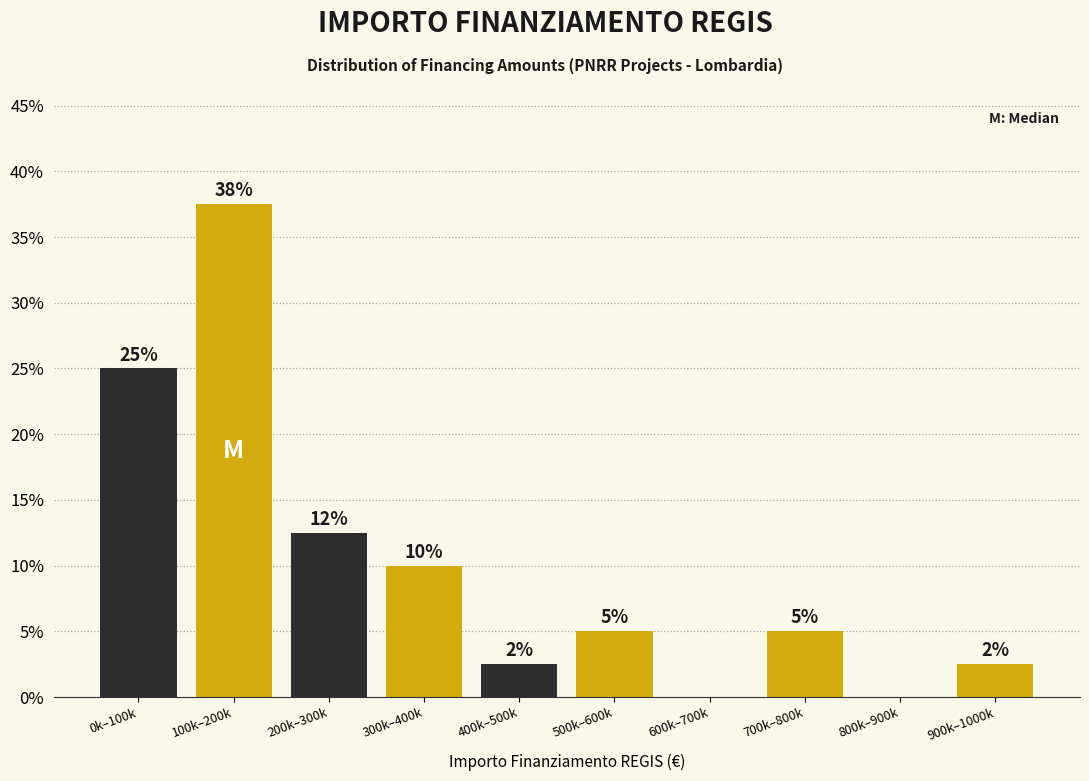

The value at 900k–1000k is 0.8. True or false?

False